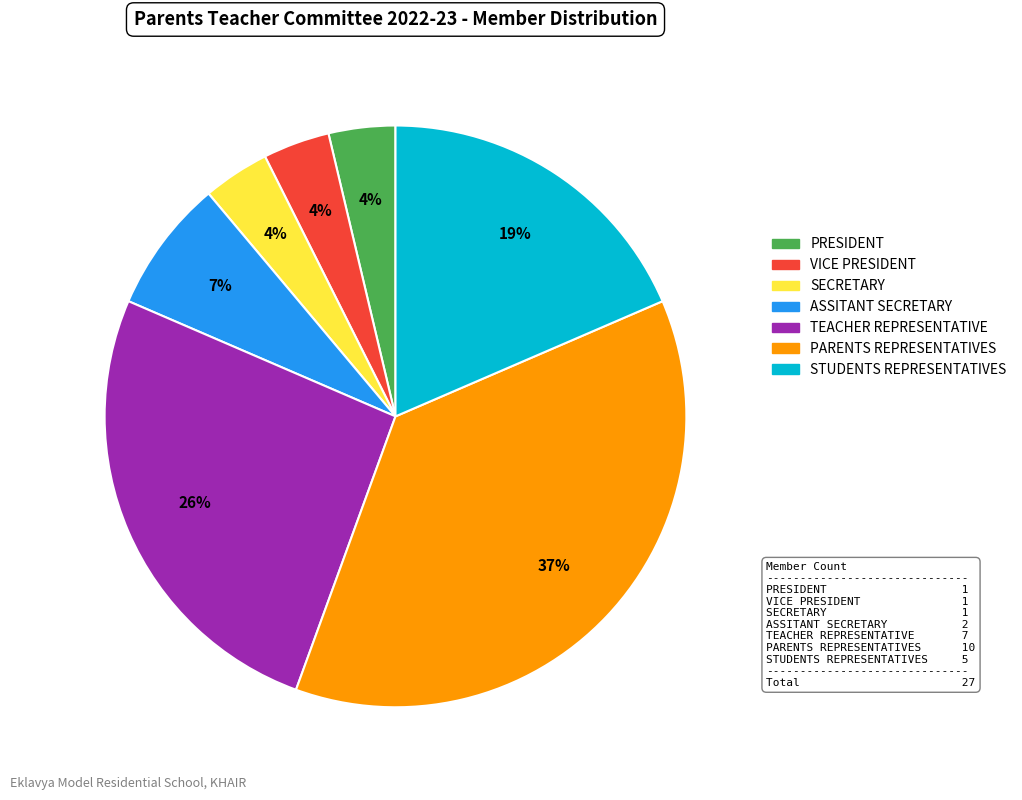

Does any single category account for the majority?

No